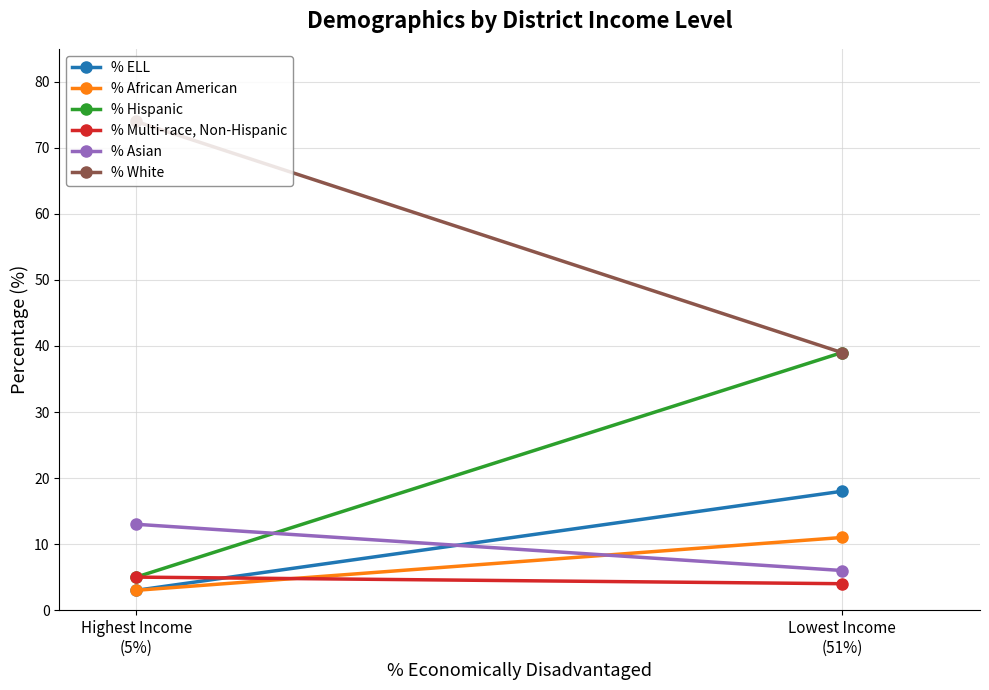

Reading left to right, list all the values displayed in this chart.

% ELL: 3	18
% African American: 3	11
% Hispanic: 5	39
% Multi-race, Non-Hispanic: 5	4
% Asian: 13	6
% White: 74	39